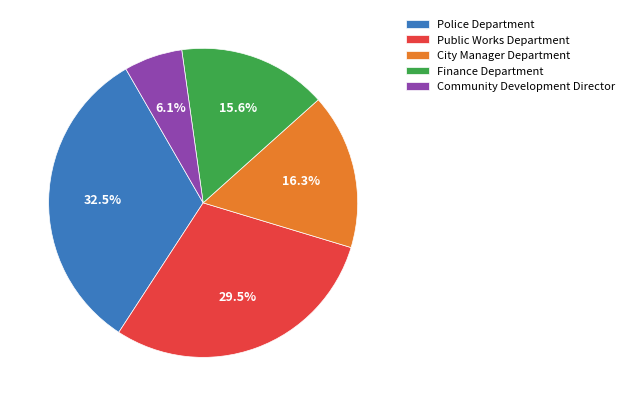

Is Police Department the majority of the pie?

No